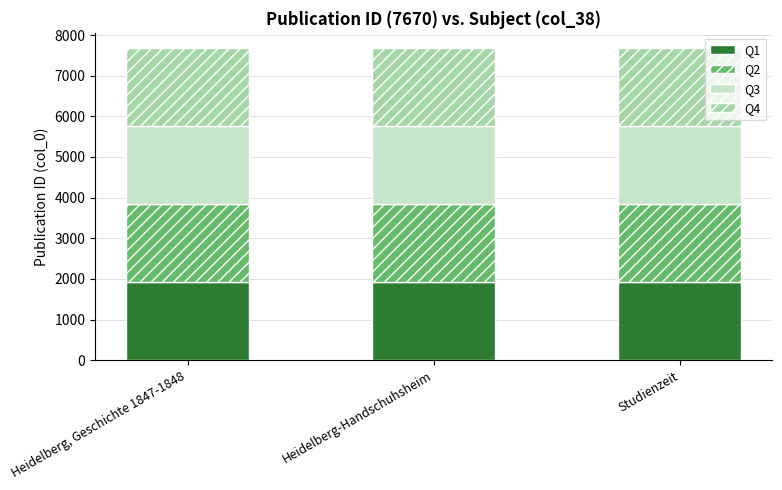

What is the lowest value of the Q1 series?

1917